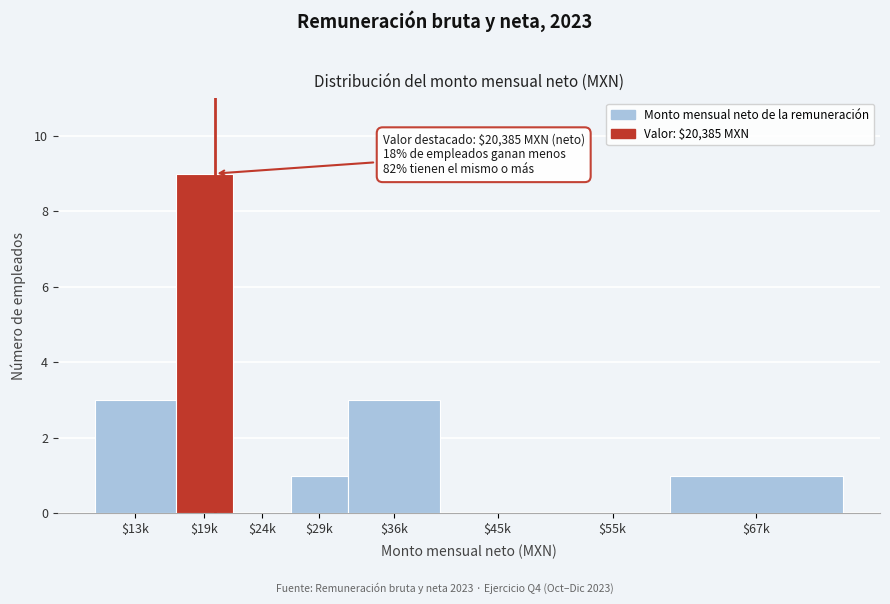

The chart shows a value of 3 at $36k. True or false?

True